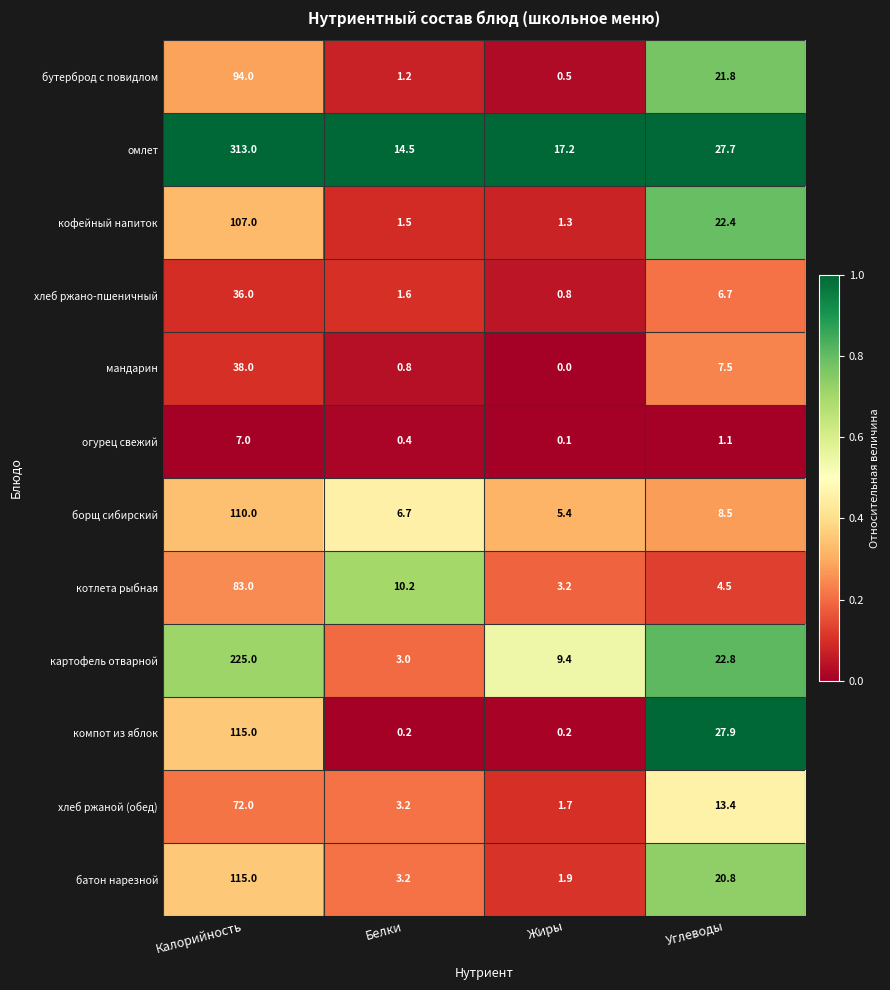

What is the difference between the highest and lowest values at Белки?

14.3